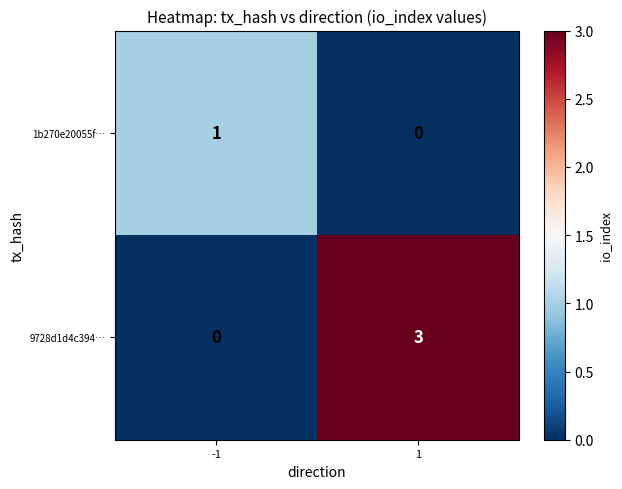

What is the total value across all series at -1?

1